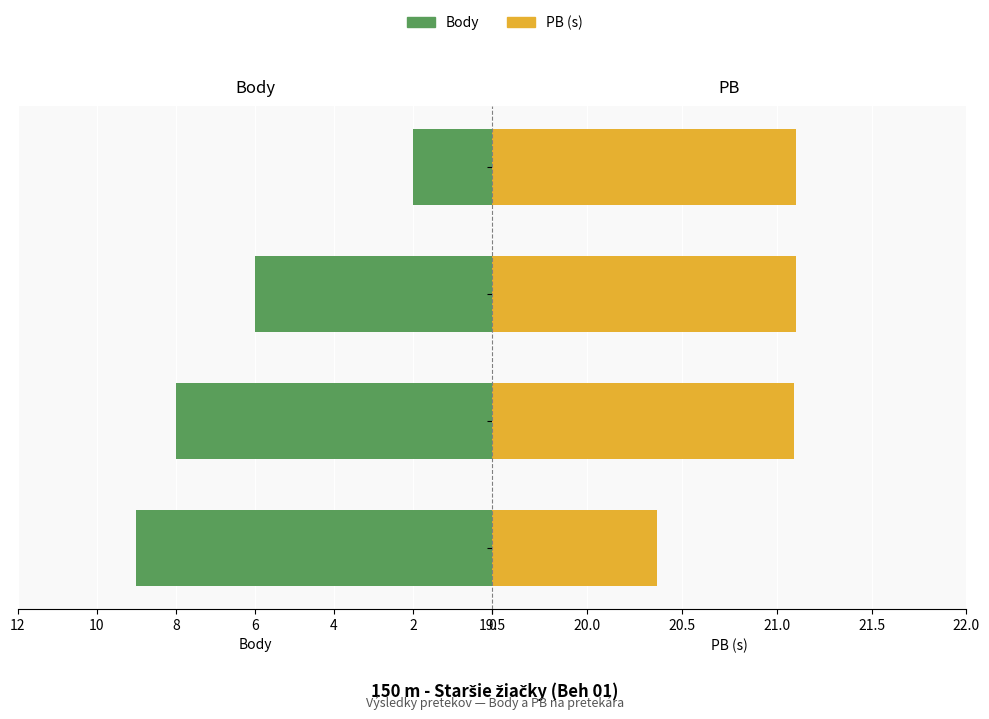

Are the bars grouped side by side (vs. stacked)?

Yes